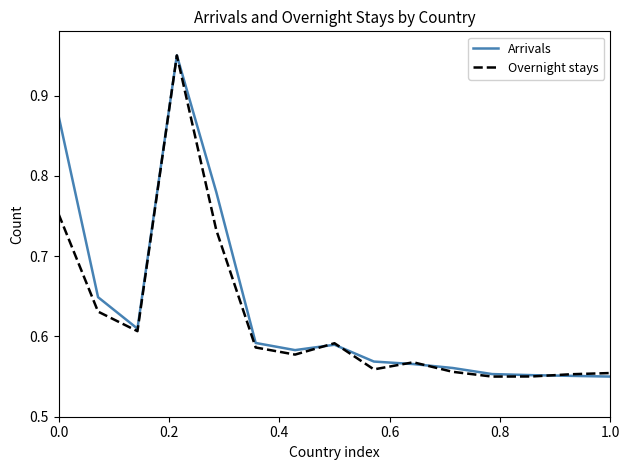

What are all the series names shown in the legend?

Arrivals, Overnight stays